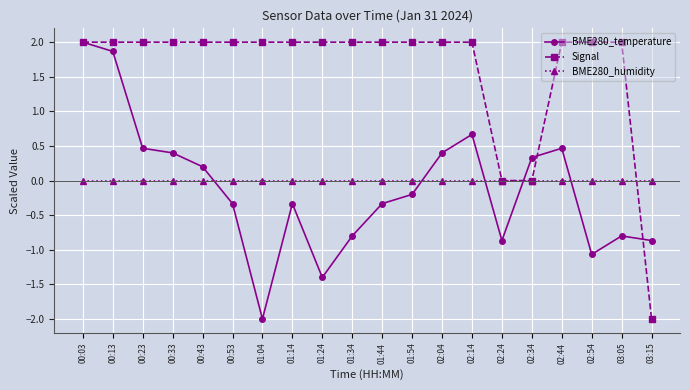

At how many categories does at least one series exceed 1?

17